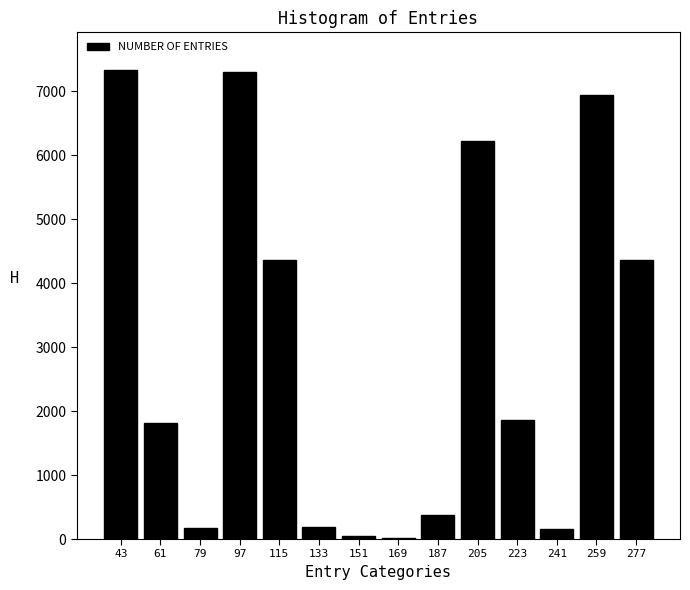

What is the maximum value shown in the chart?

7338